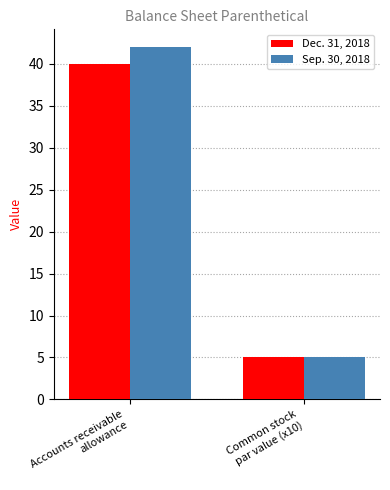

What position from the left is Common stock
par value (x10)?

2